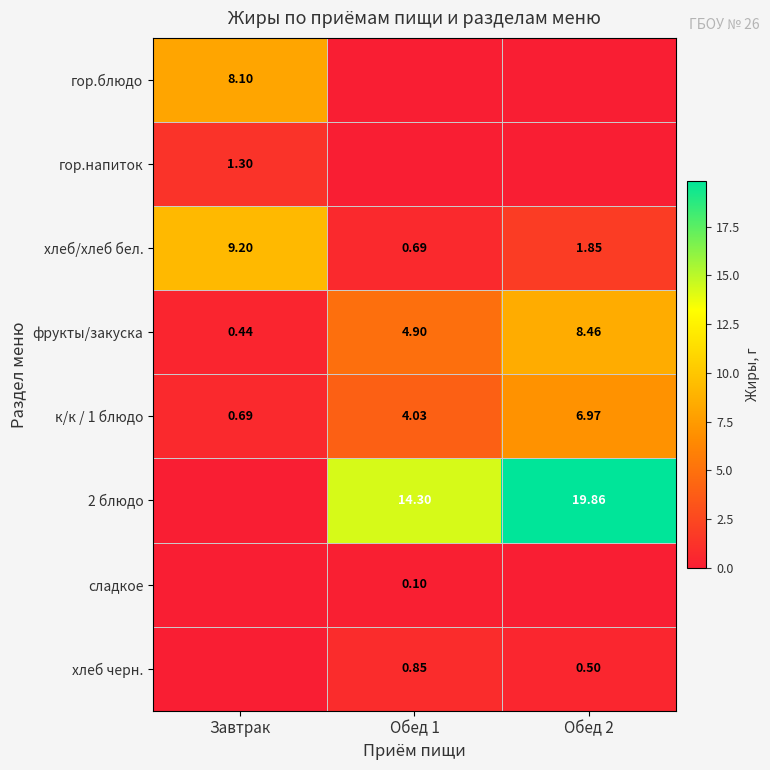

Is the value of к/к / 1 блюдо at Обед 1 greater than the value of хлеб/хлеб бел. at Завтрак?

No